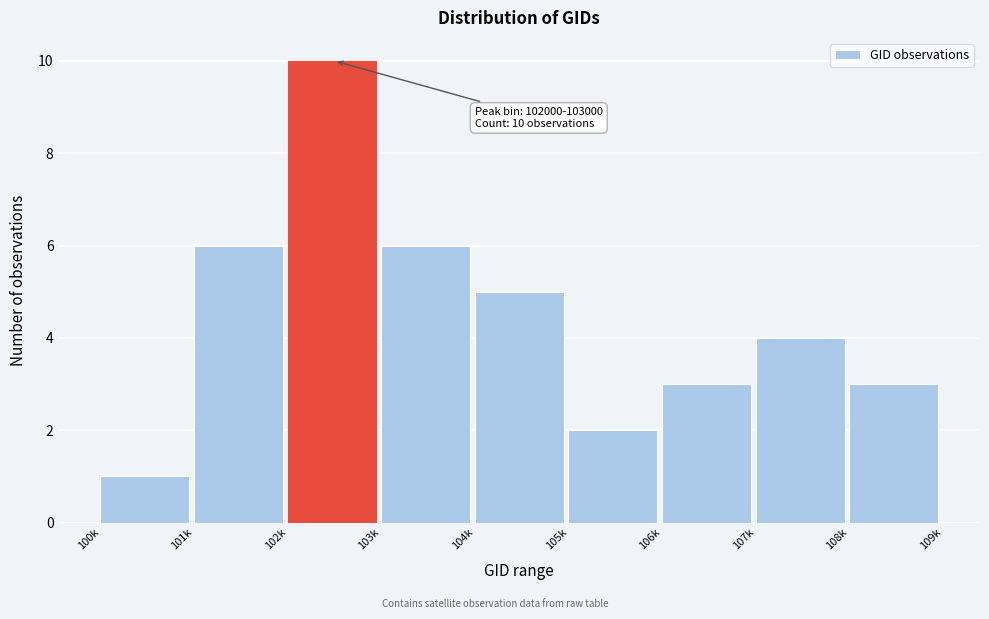

Reading right to left, extract all data points from this chart.

108k=3	107k=4	106k=3	105k=2	104k=5	103k=6	102k=10	101k=6	100k=1